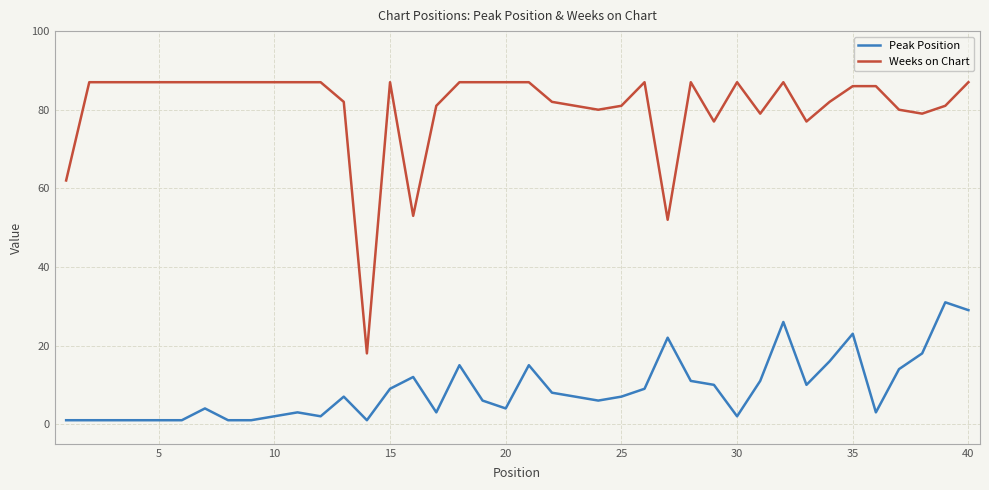

List the series in order of their peak value, lowest first.

Peak Position, Weeks on Chart